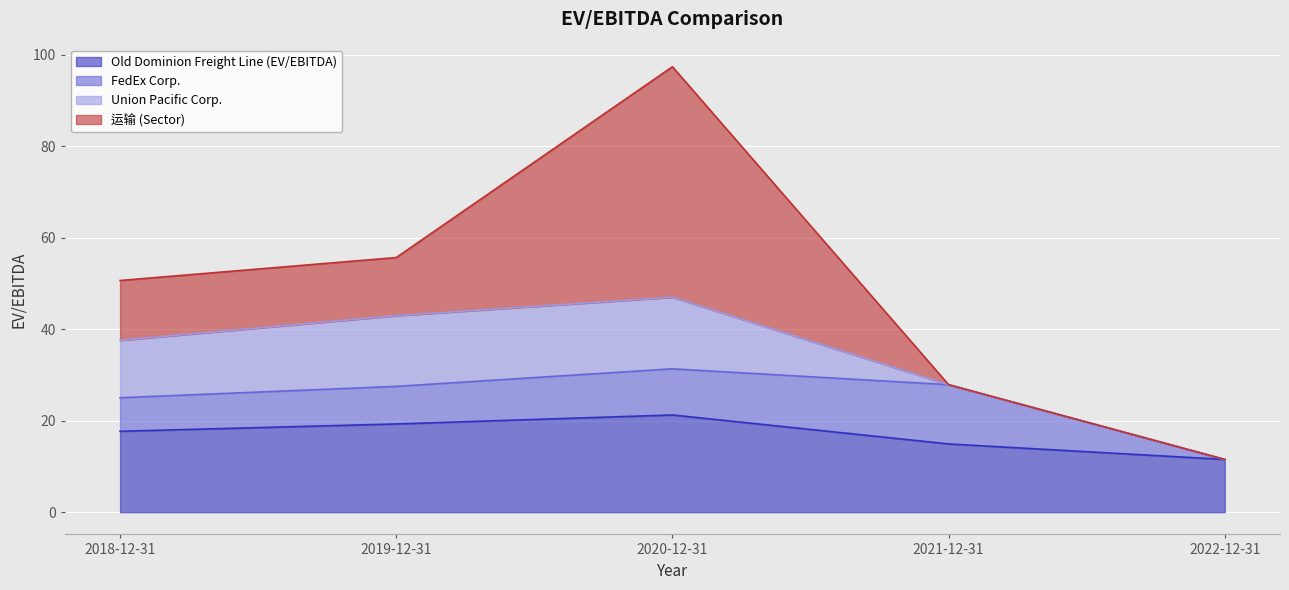

What is the difference between the highest and lowest values at 2018-12-31?

10.4